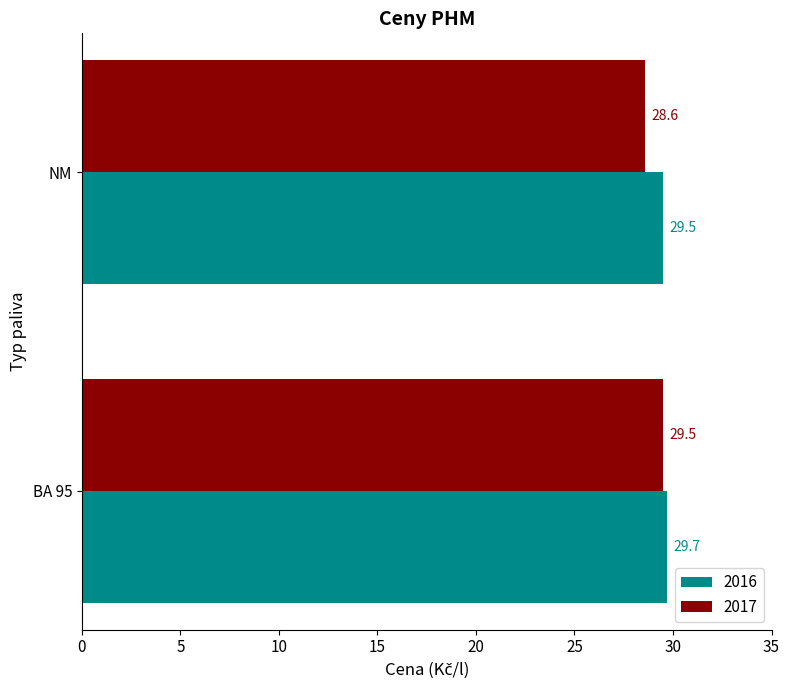

The value of 2016 at NM is 41.0. True or false?

False